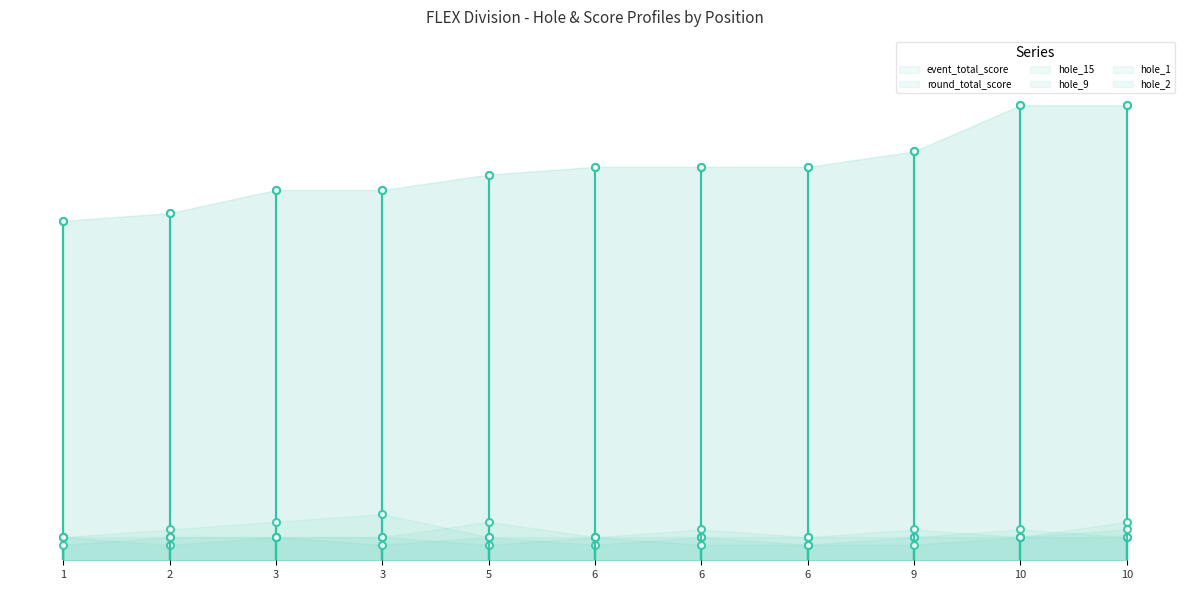

Where does the hole_2 series first go above 3?

10